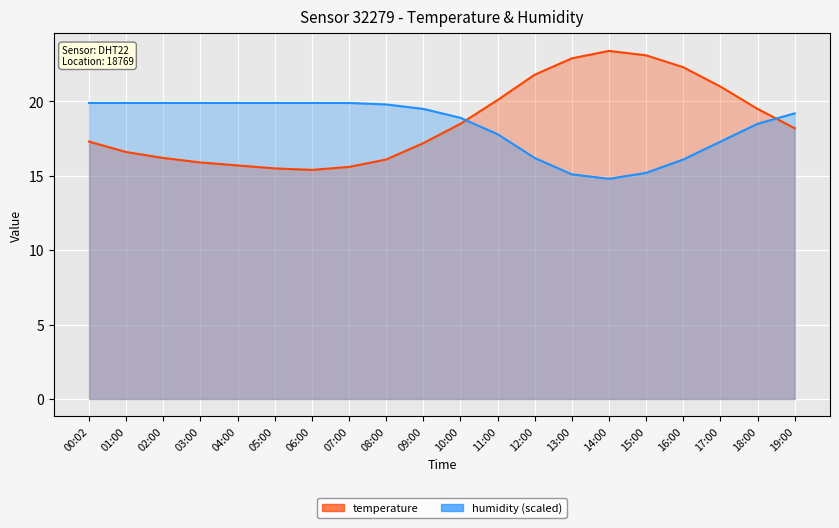

The value of temperature at 06:00 is 15.4. True or false?

True